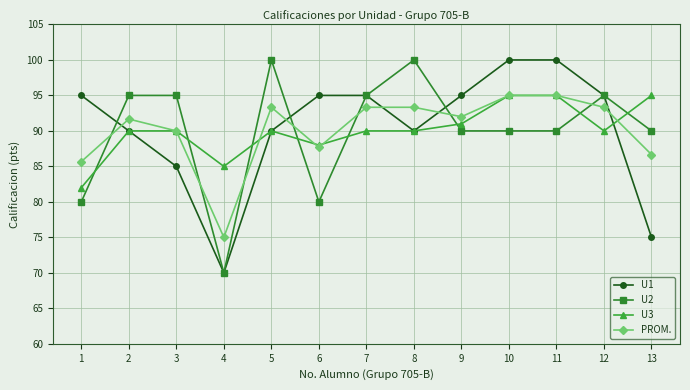

Is the value of U1 at 13 greater than the value of PROM. at 7?

No